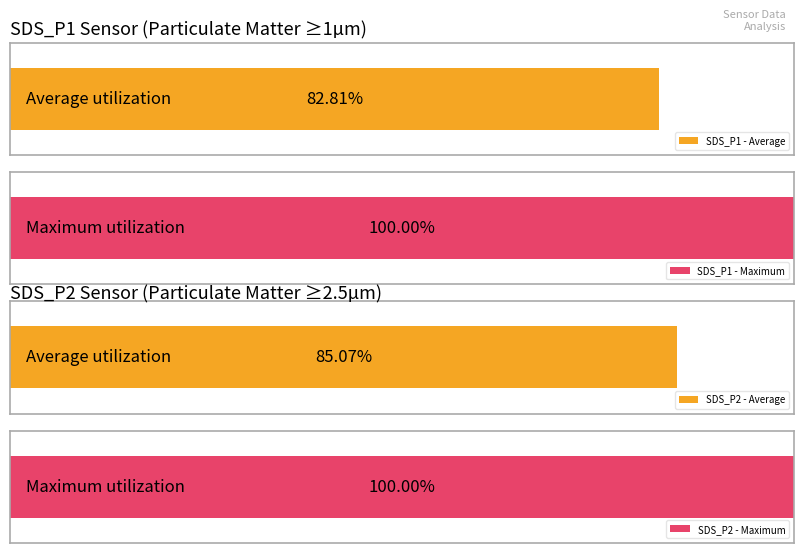

The SDS_P2 series shows 6.3 at 00:14. True or false?

False